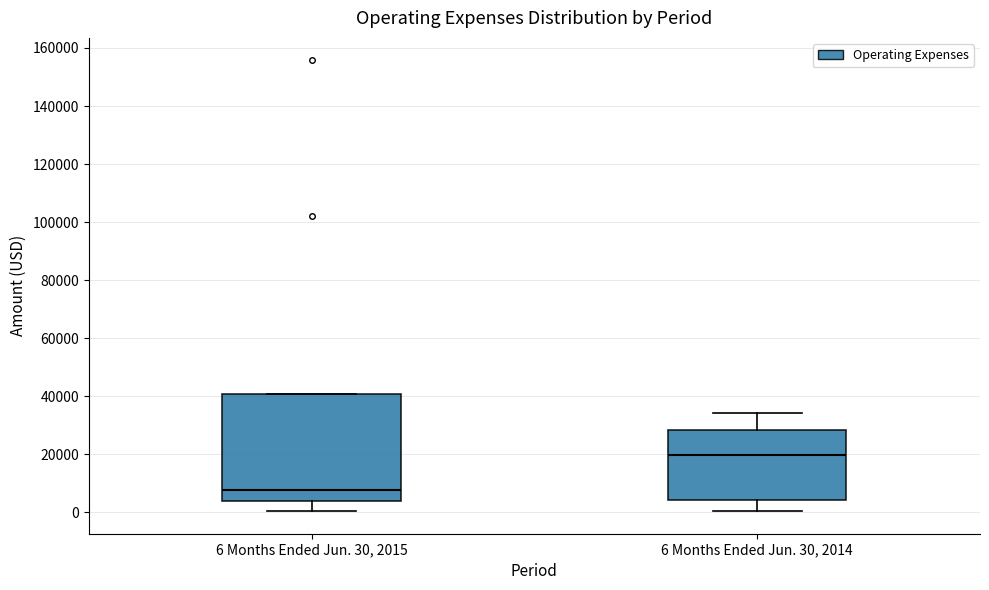

Which box has the lowest median line?

6 Months Ended Jun. 30, 2015